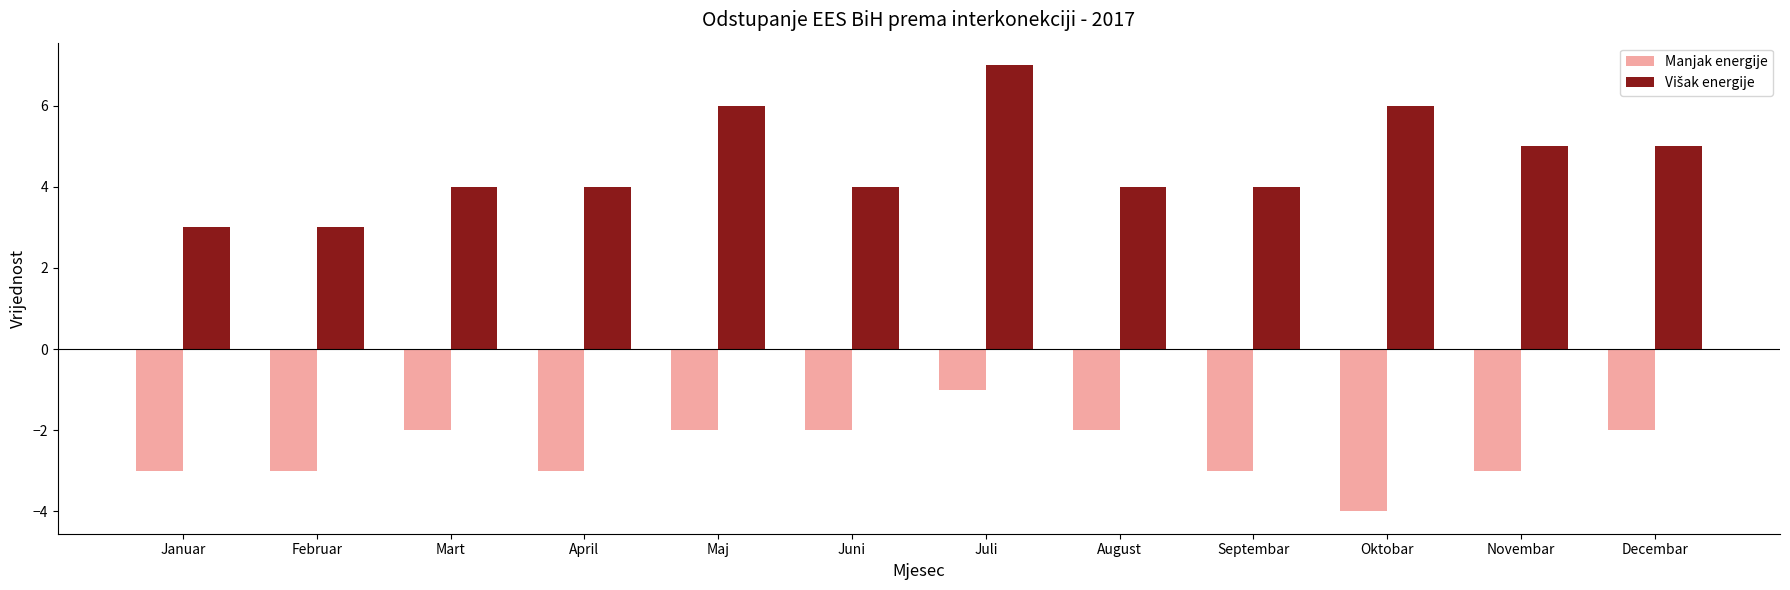

What is the spread (max minus min) of values at Novembar?

8